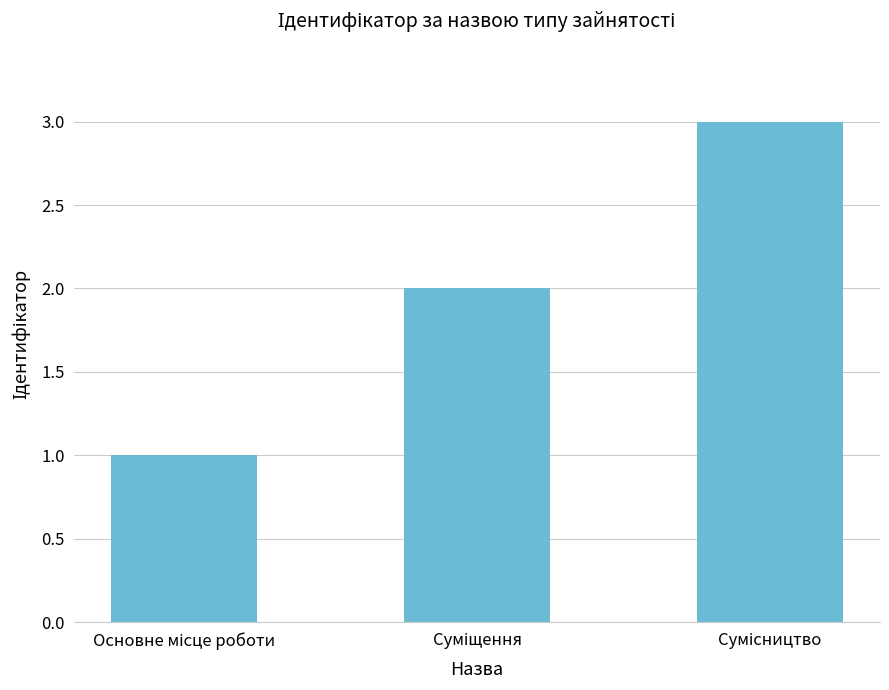

What is the sum of all values?

6